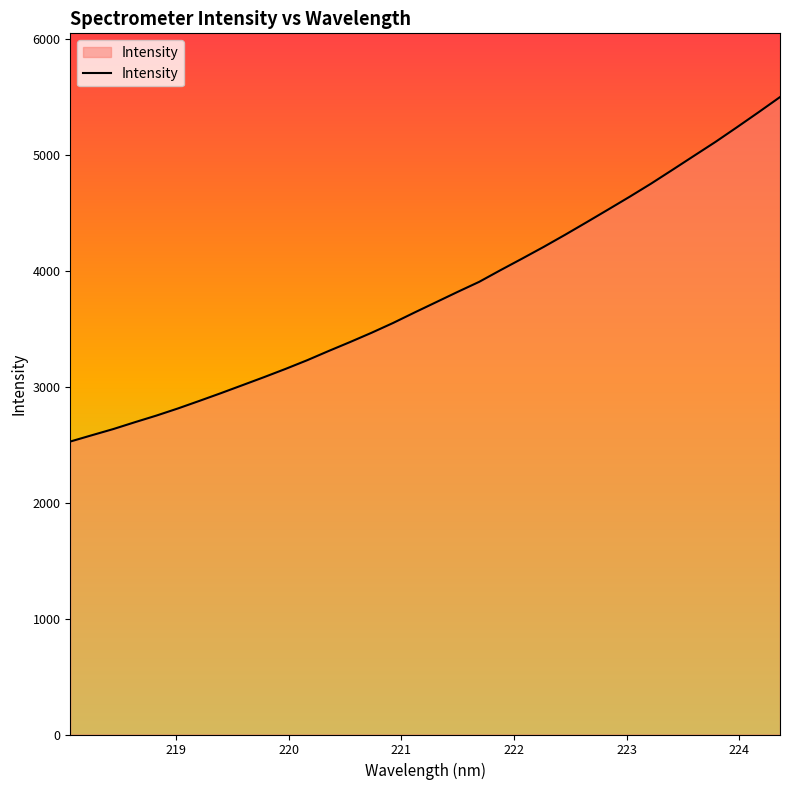

What is the difference between the maximum and minimum values?

2970.2